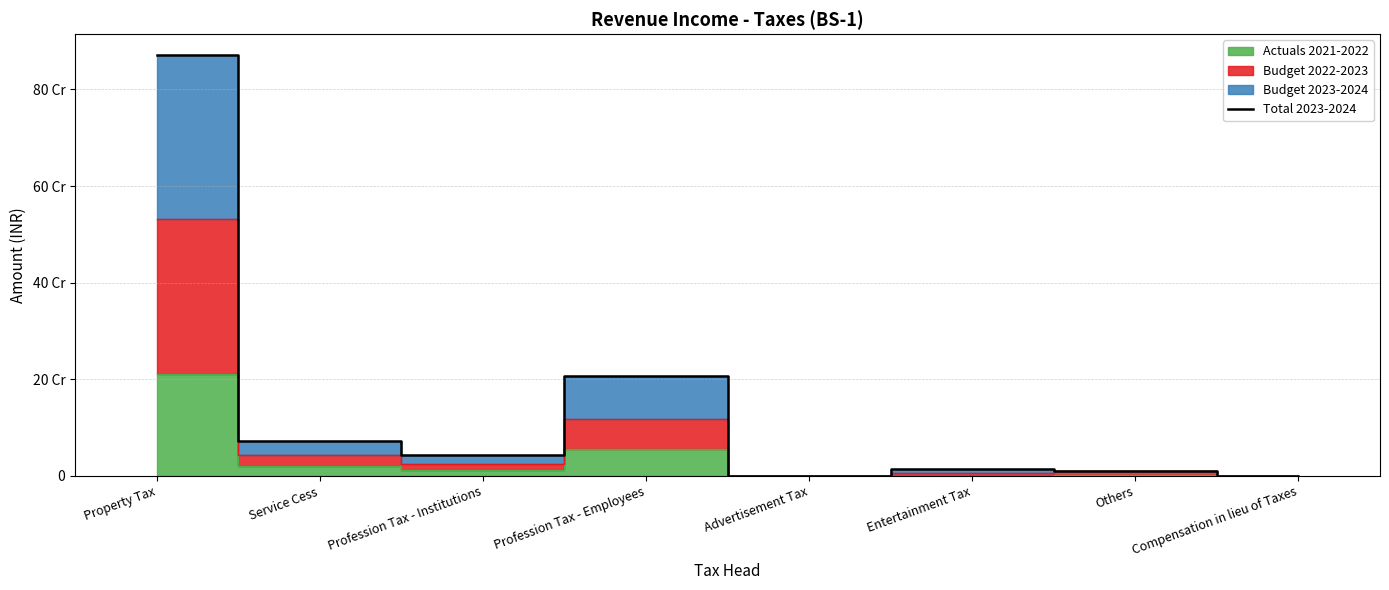

Where is the first local maximum?

Profession Tax - Employees